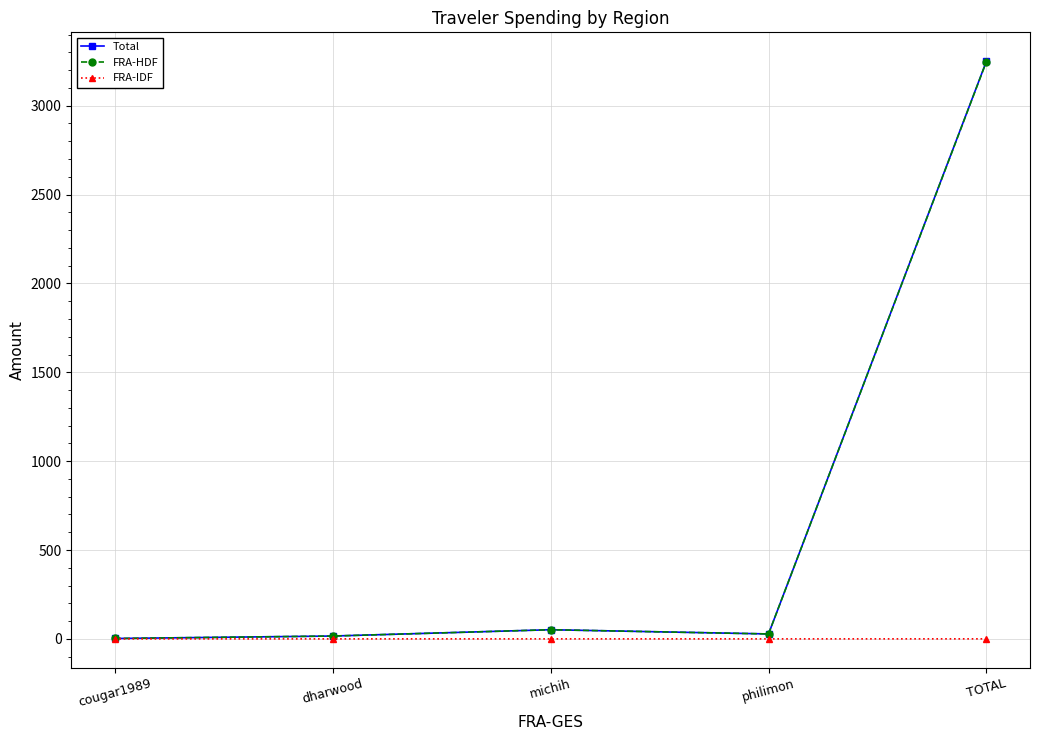

Which series has the largest range (max minus min)?

Total